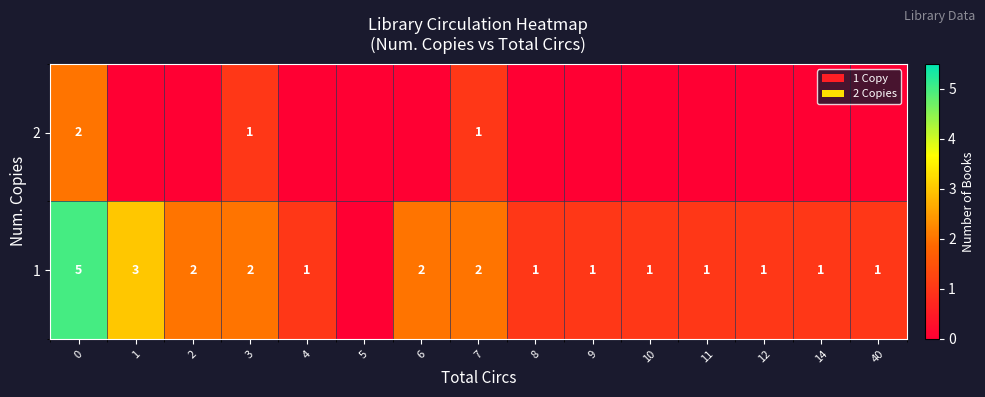

True or false: 1 has a value of 1 at 14.

True